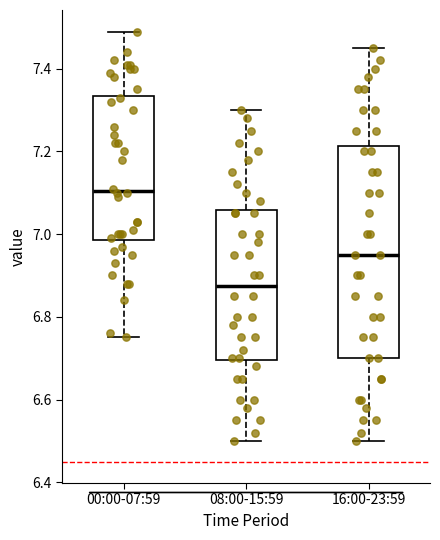

Which box has the lowest median line?

08:00-15:59